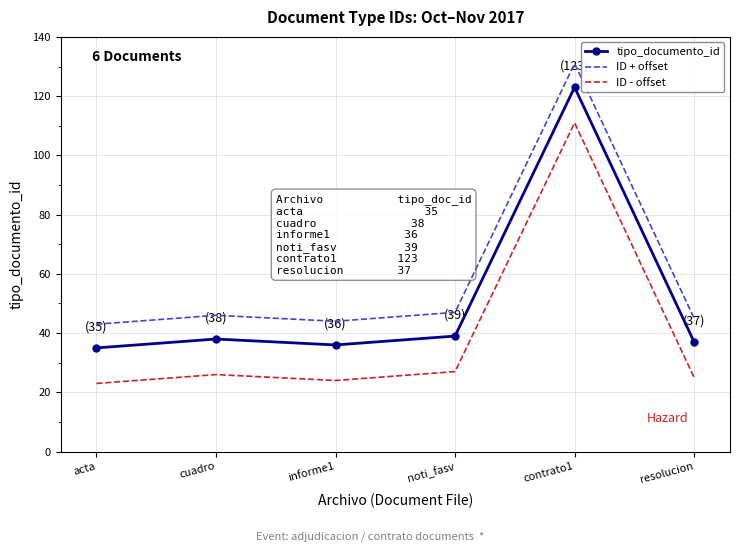

What position from the right is informe1?

4